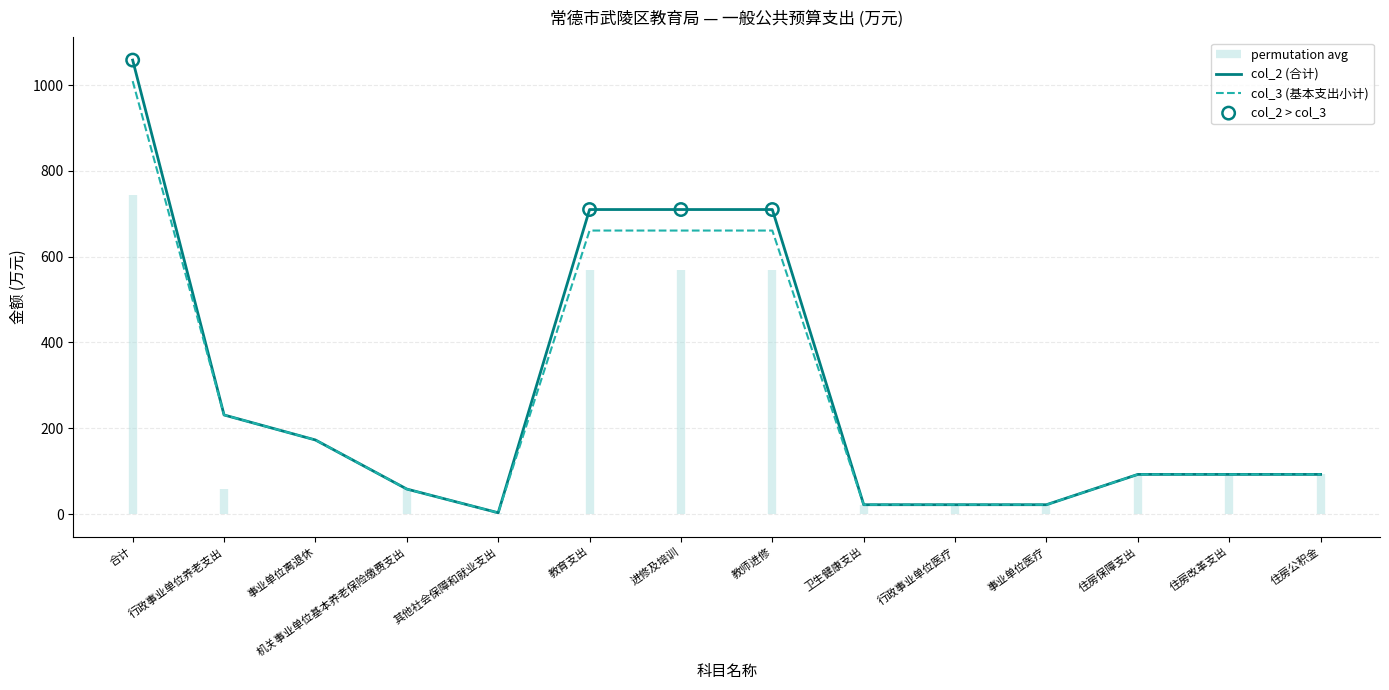

At which category is the sum across all series the highest?

合计